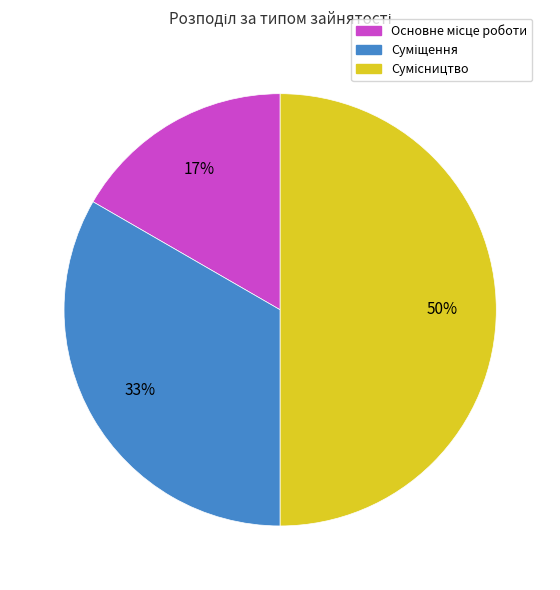

To the nearest percent, what is the difference between the largest and smallest slice percentages?

33%